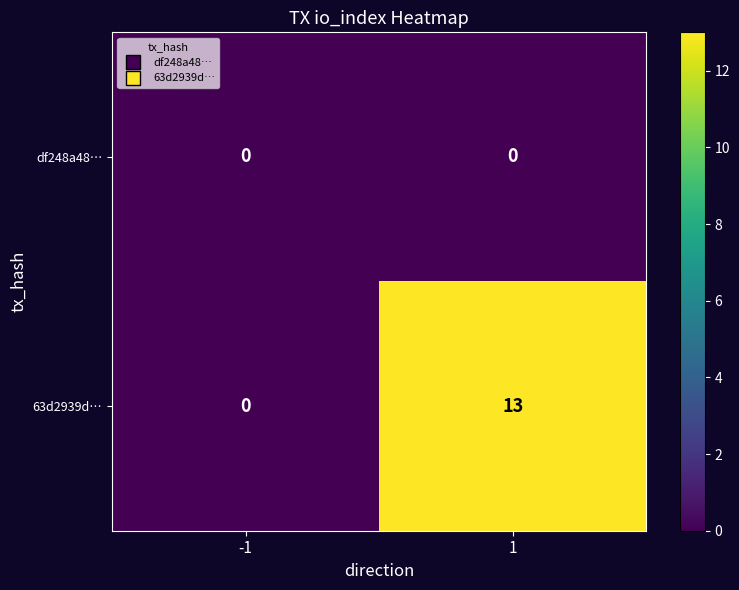

What is the sum of the 63d2939d… values at 1 and -1?

13